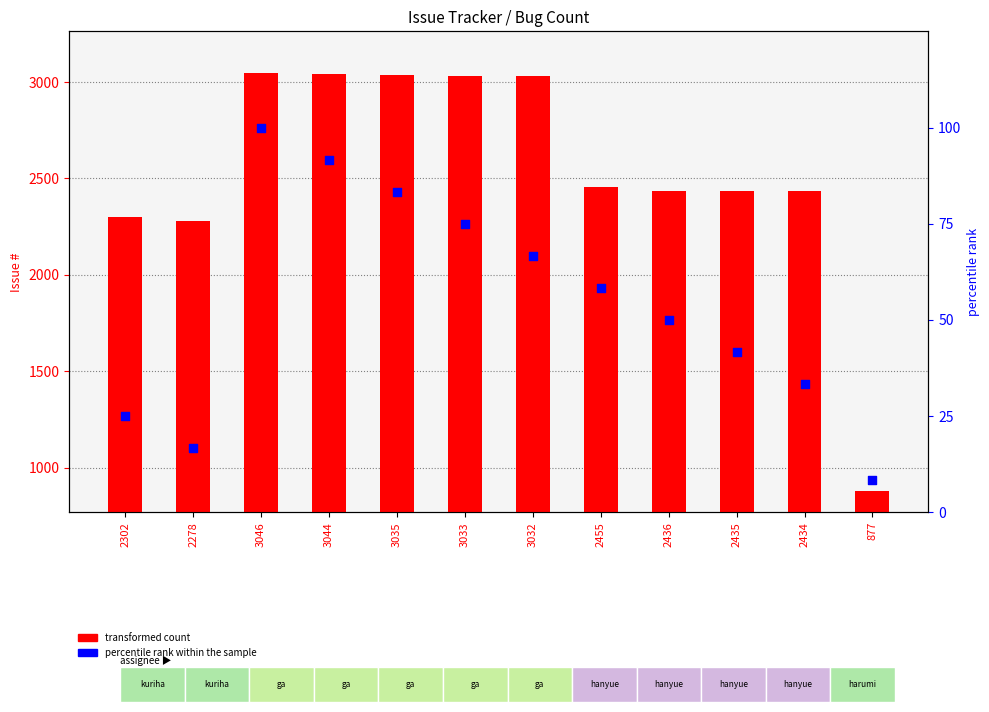

Which series reaches the maximum Y coordinate?

transformed count